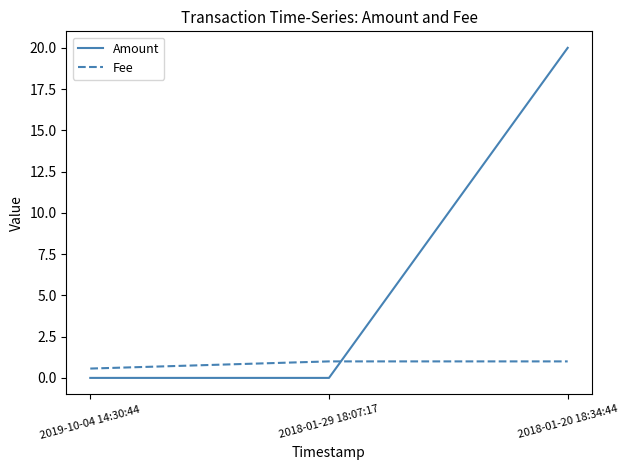

How many distinct data groups are displayed?

2